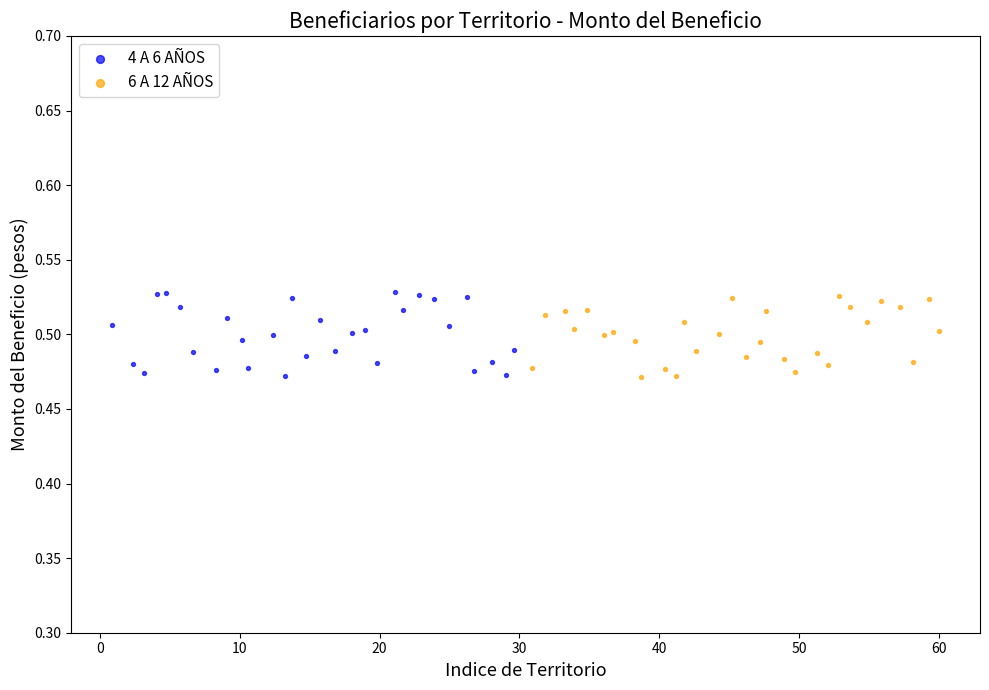

Which series has the widest spread of Y values?

4 A 6 AÑOS